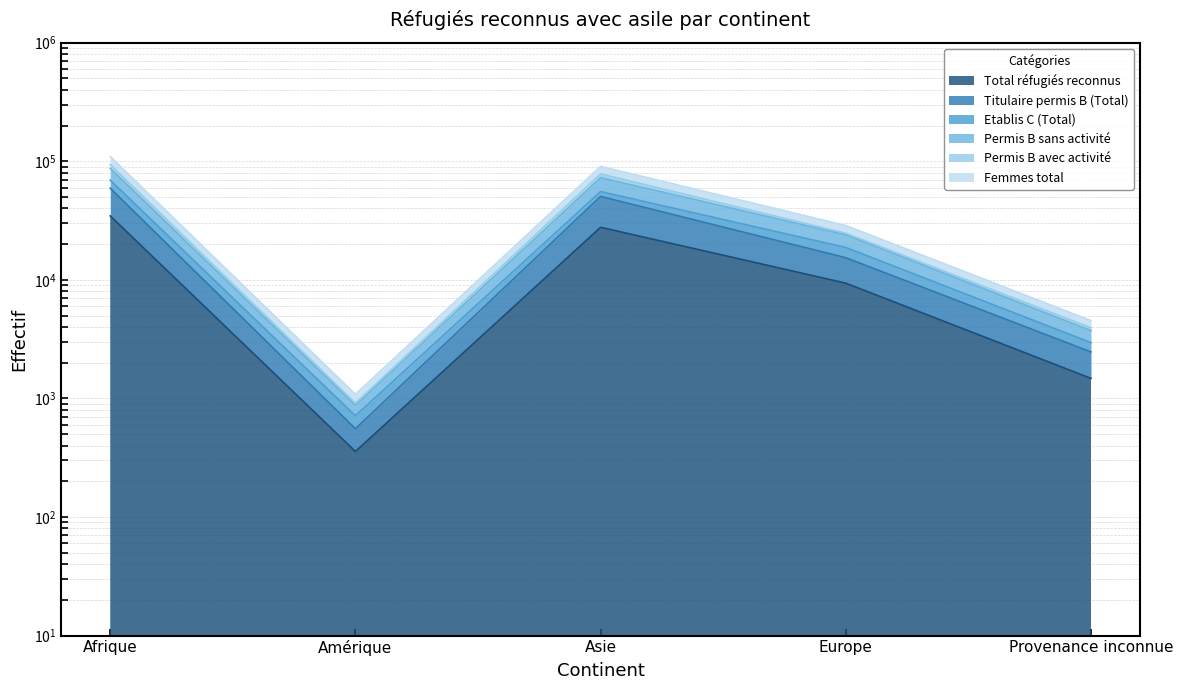

Where is the first local minimum for Titulaire permis B (Total)?

Amérique